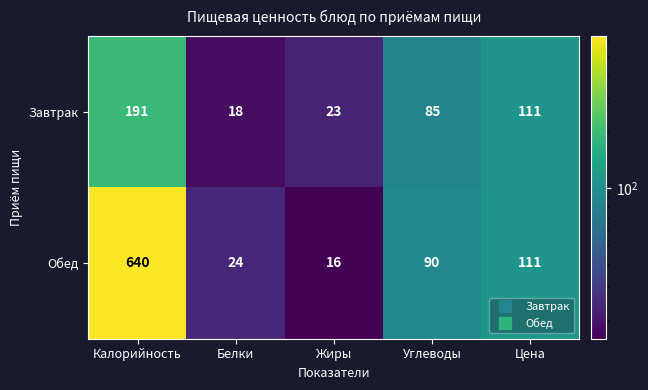

List the series in order of their overall mean, highest first.

Обед, Завтрак